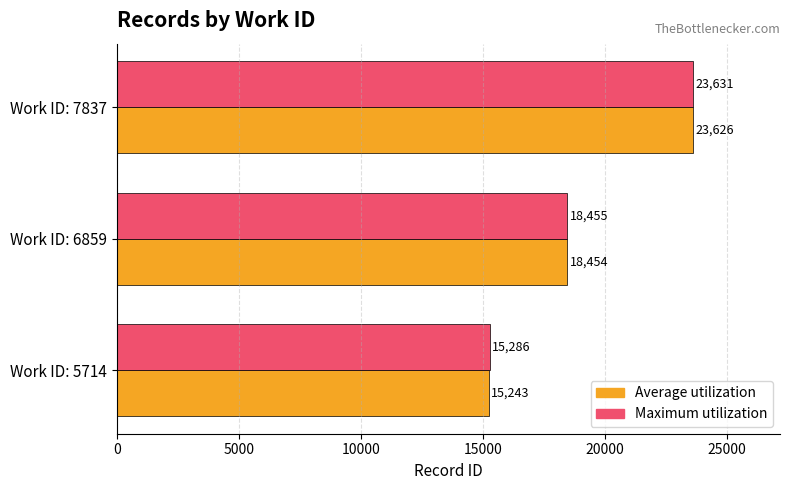

Count the Average utilization values in the range 15243 to 23626.

3